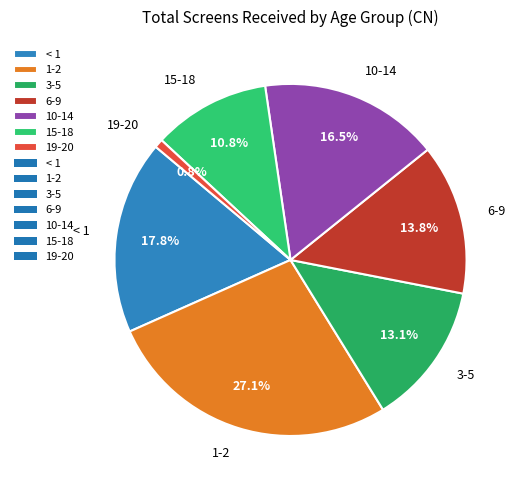

To the nearest percent, what is the difference between the 19-20 and 10-14 slice percentages?

16%